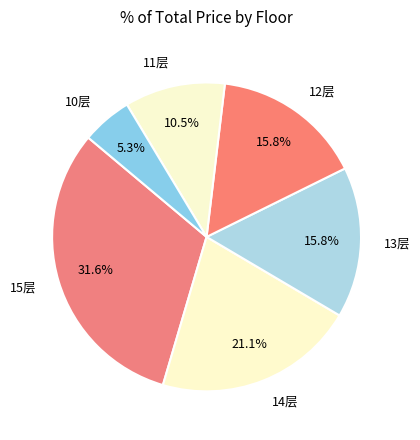

Does 11层 represent more than half of the total?

No